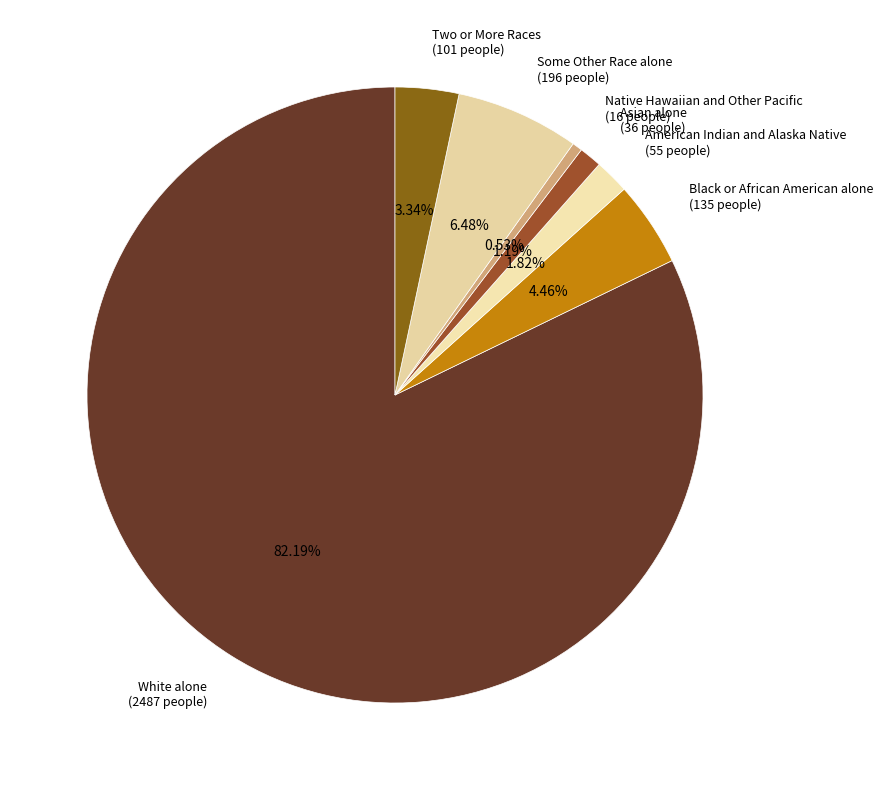

What is the smallest slice in the pie chart?

Native Hawaiian and Other Pacific